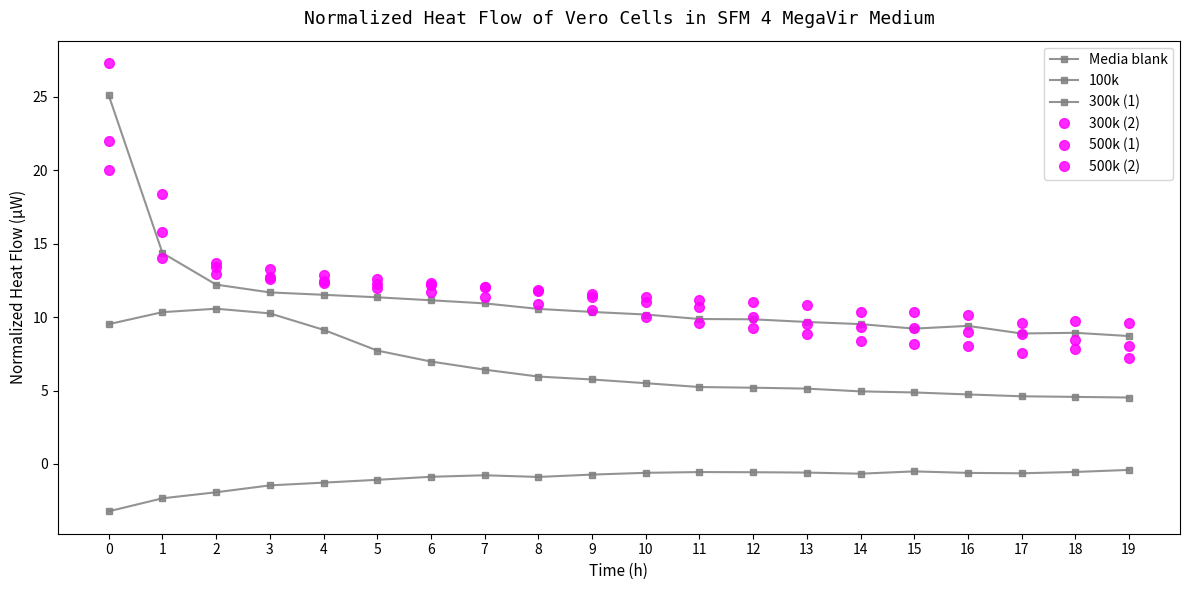

Count the number of categories in the chart.

20